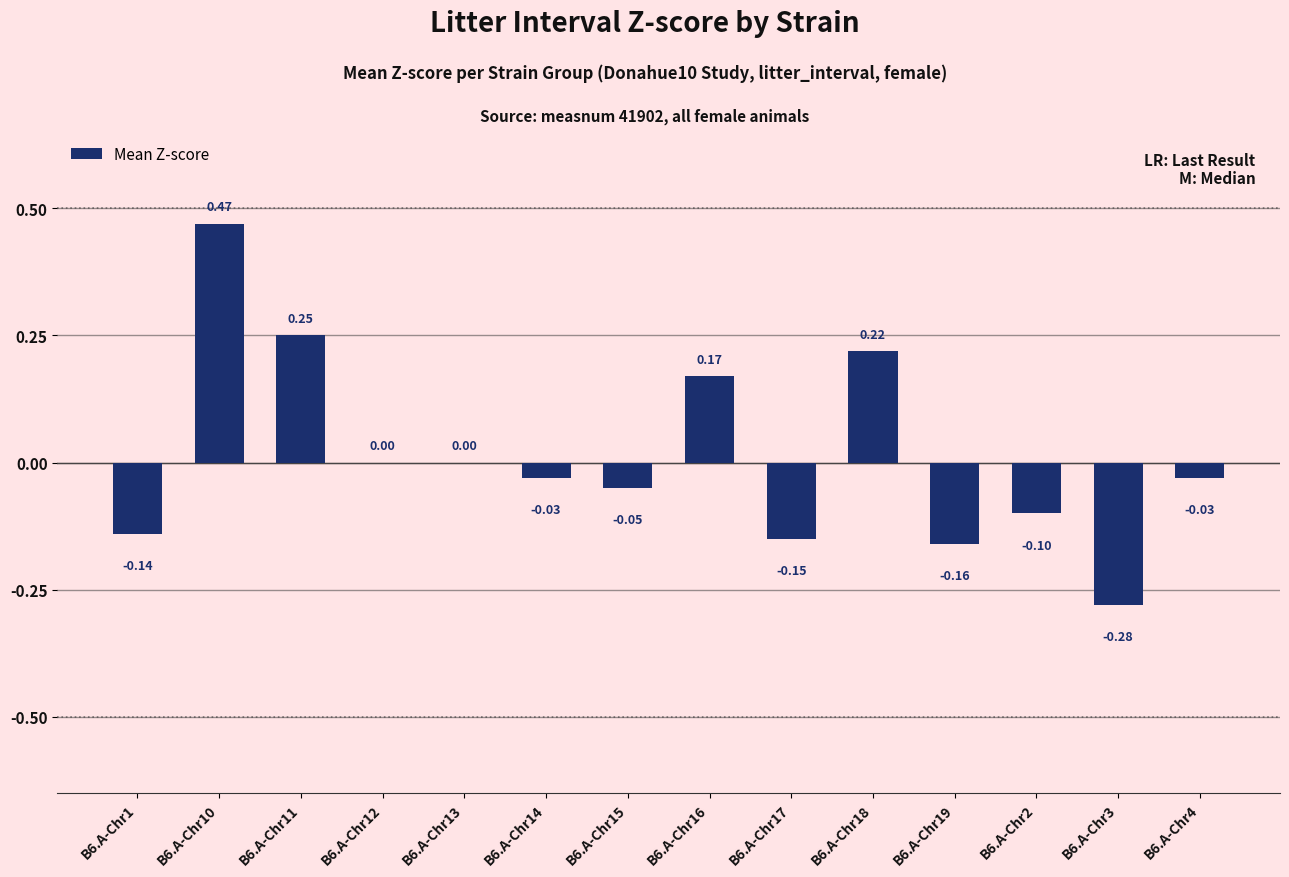

Read the value at B6.A-Chr17.

-0.1